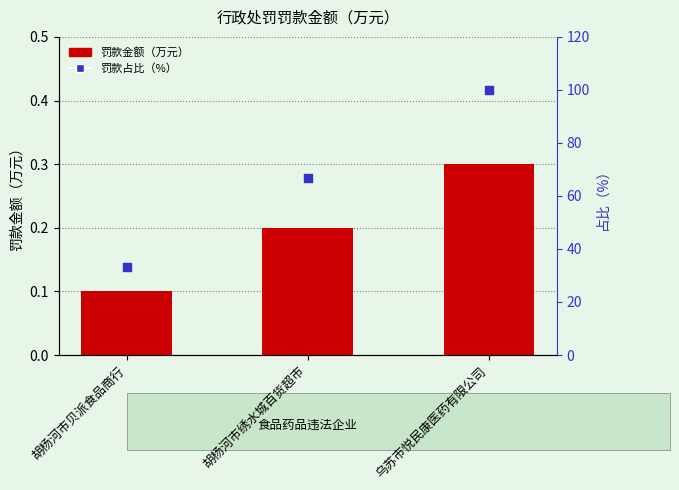

At which category is the sum across all series the highest?

乌苏市悦民康医药有限公司